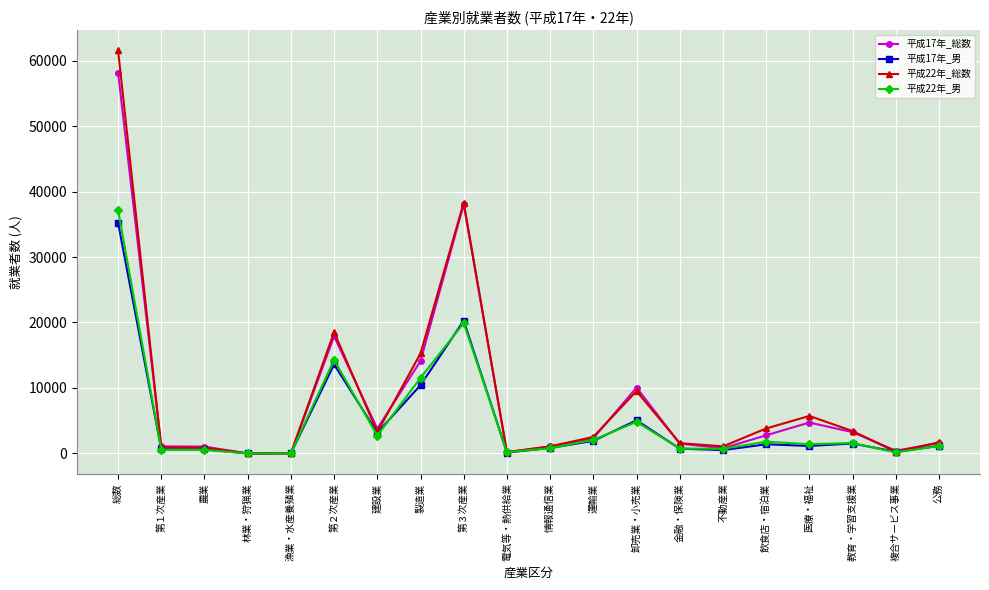

True or false: 平成22年_総数 has a value of 38301 at 第３次産業.

True